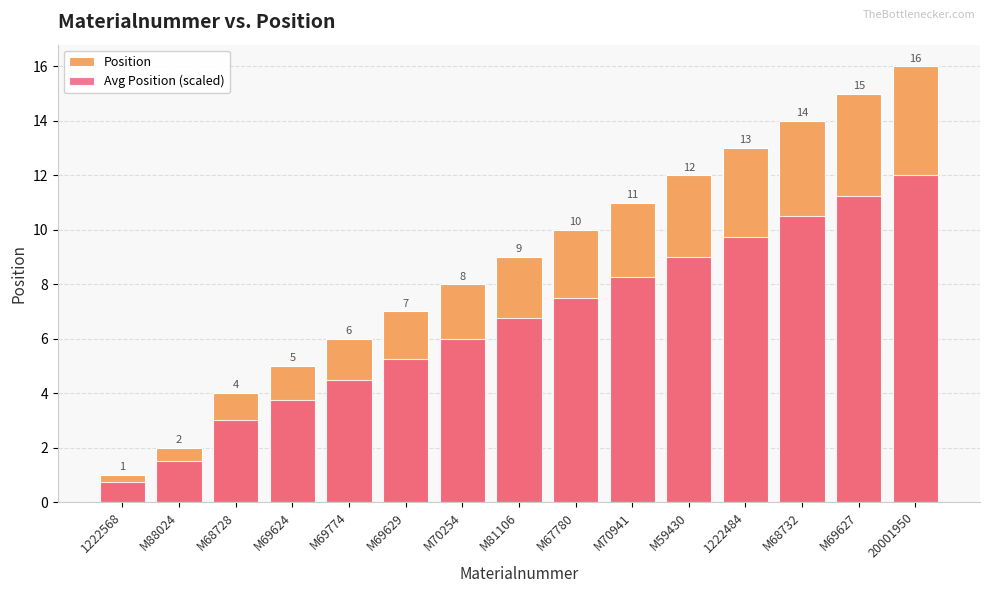

What is the difference between the Position values at 1222568 and 1222484?

12.0